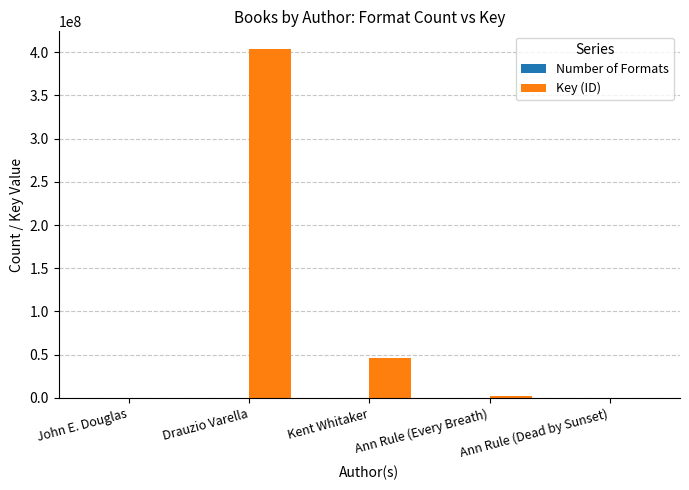

Are the bars horizontal?

No